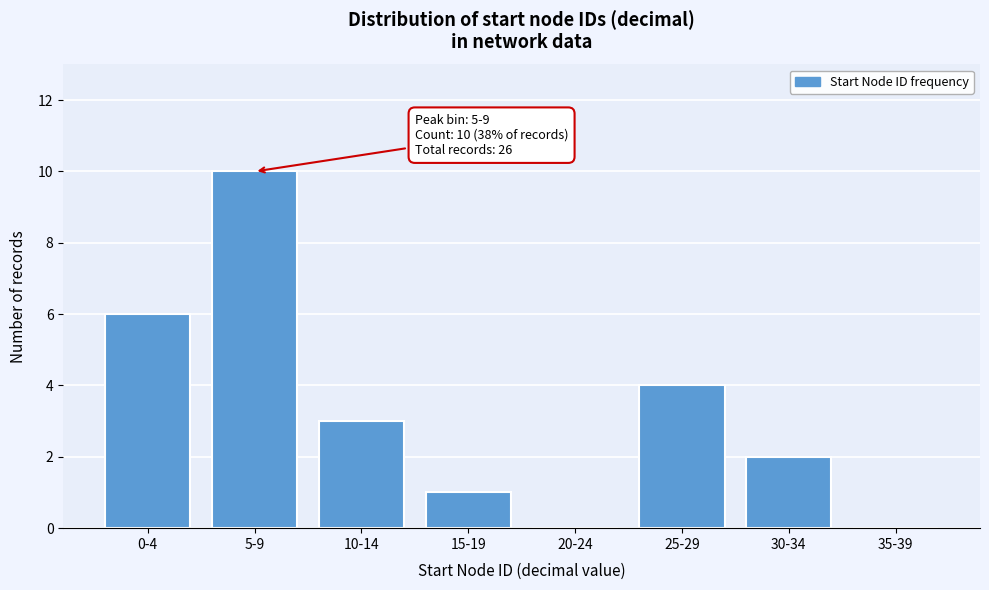

Reading left to right, list all the values displayed in this chart.

0-4=6	5-9=10	10-14=3	15-19=1	20-24=0	25-29=4	30-34=2	35-39=0